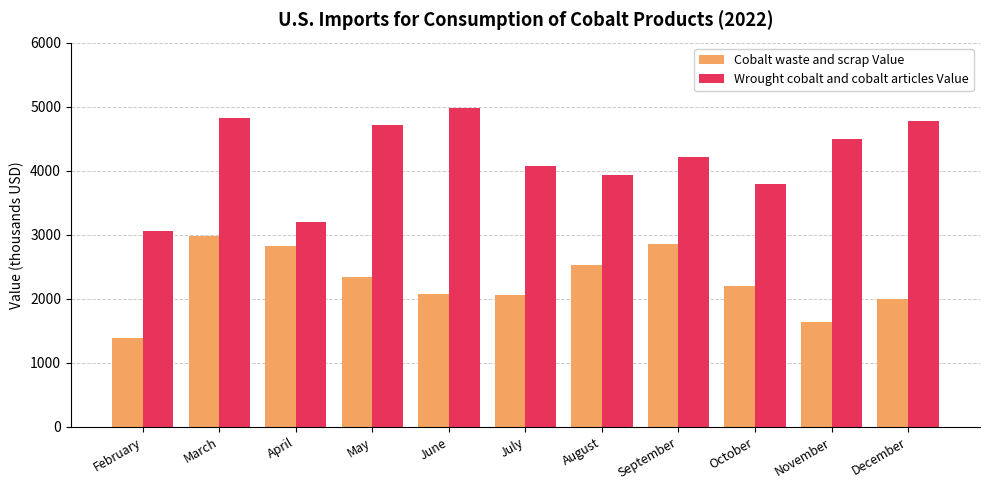

Which category has the highest value in the Cobalt waste and scrap Value series?

March